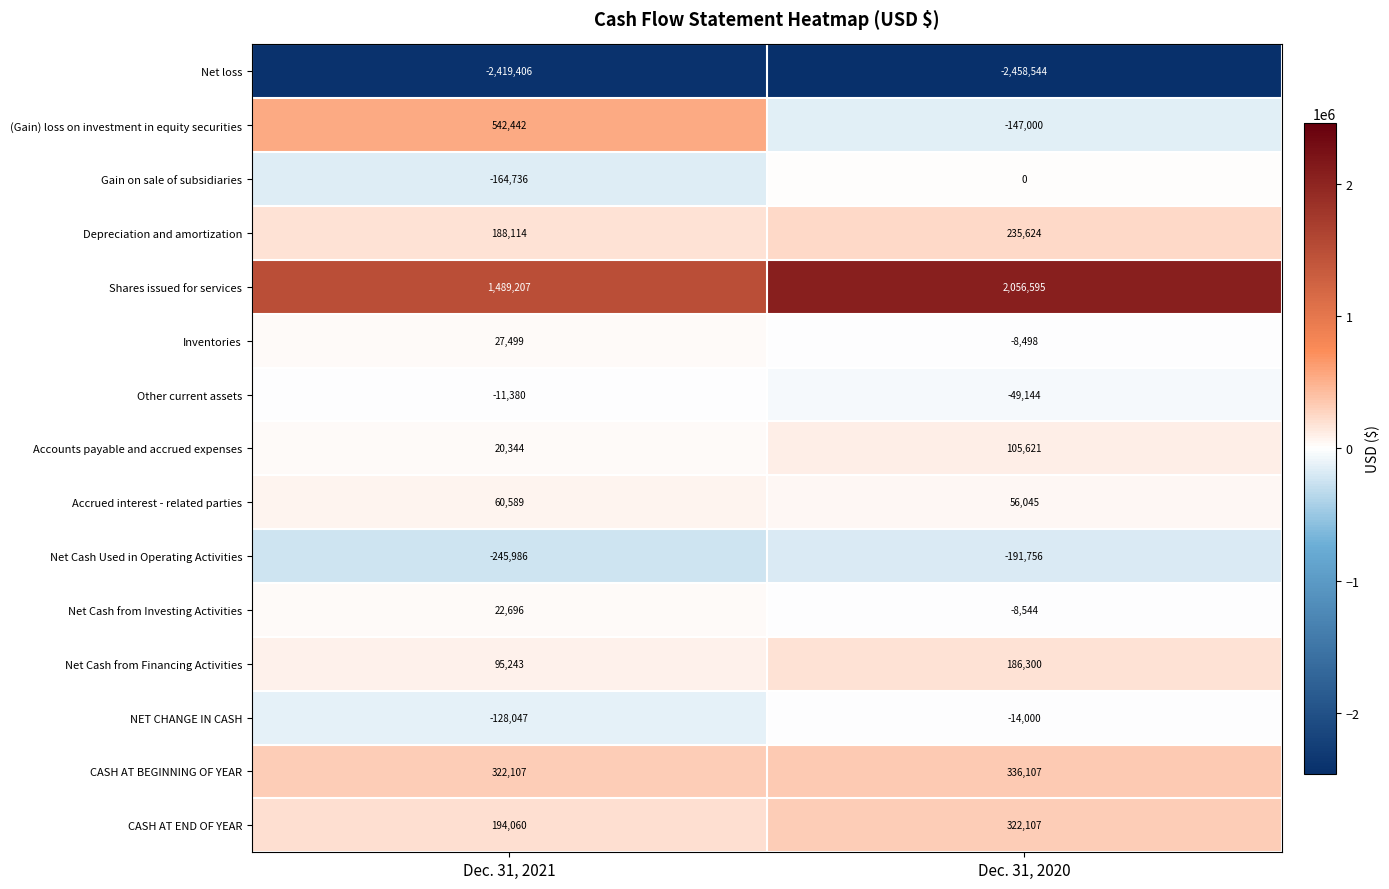

Between Dec. 31, 2021 and Dec. 31, 2020, which series saw the biggest shift?

(Gain) loss on investment in equity securities